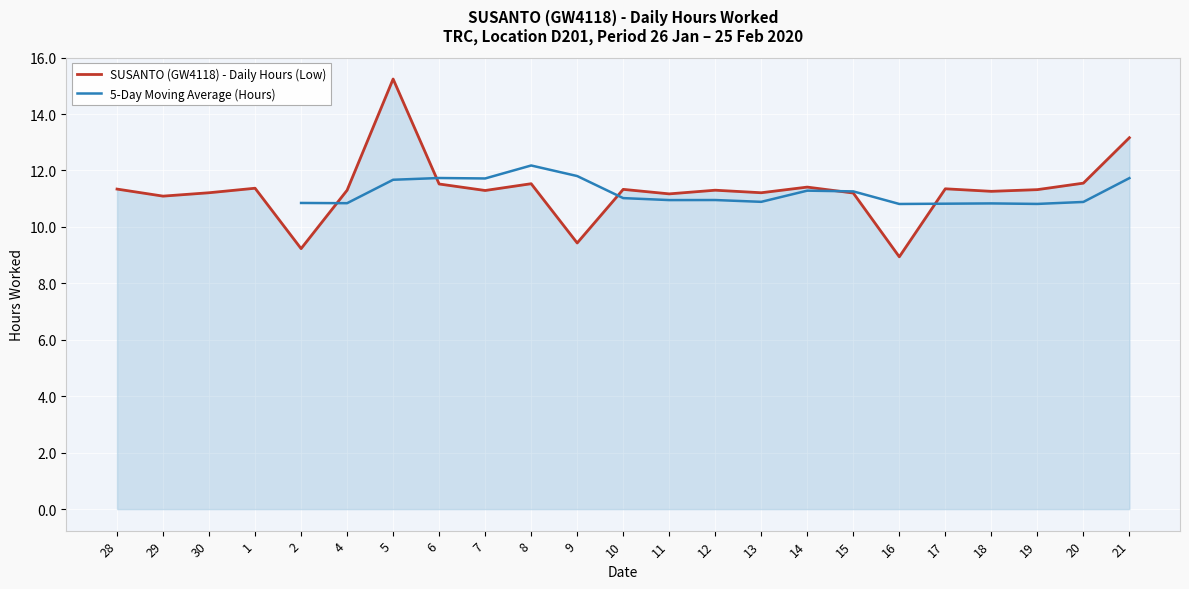

The chart shows a value of 17.6 at 15. True or false?

False